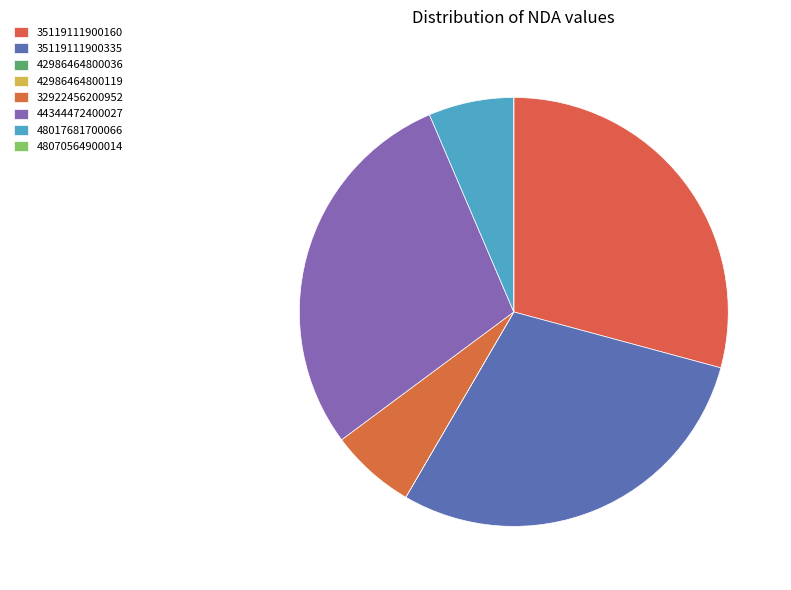

Is there any slice that represents more than half of the pie?

No